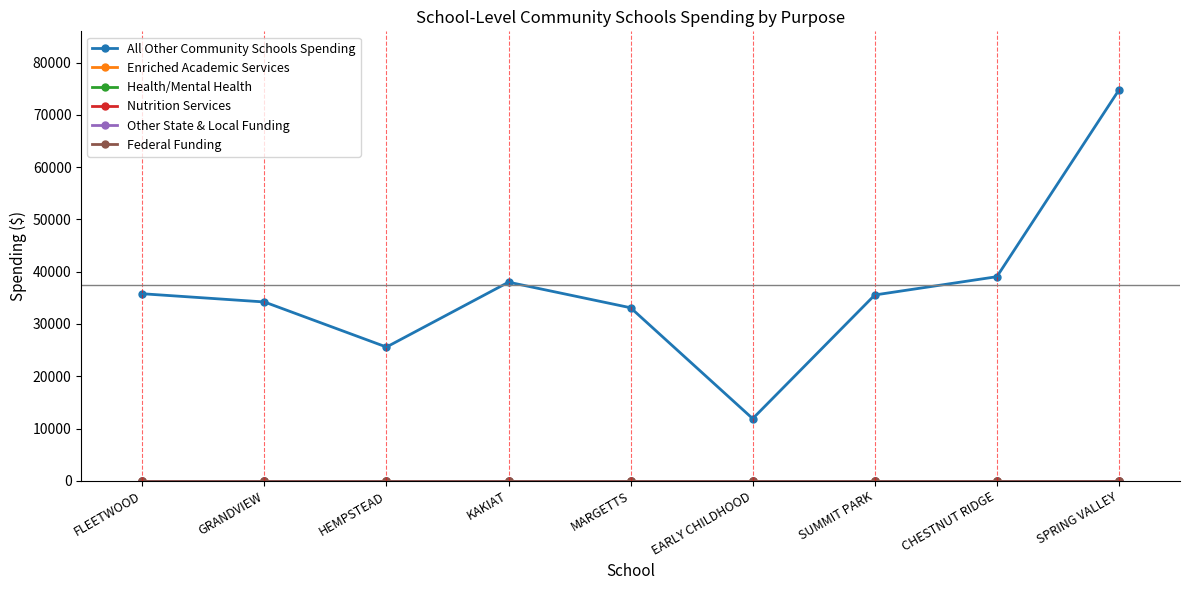

Does the chart have visible grid lines?

No